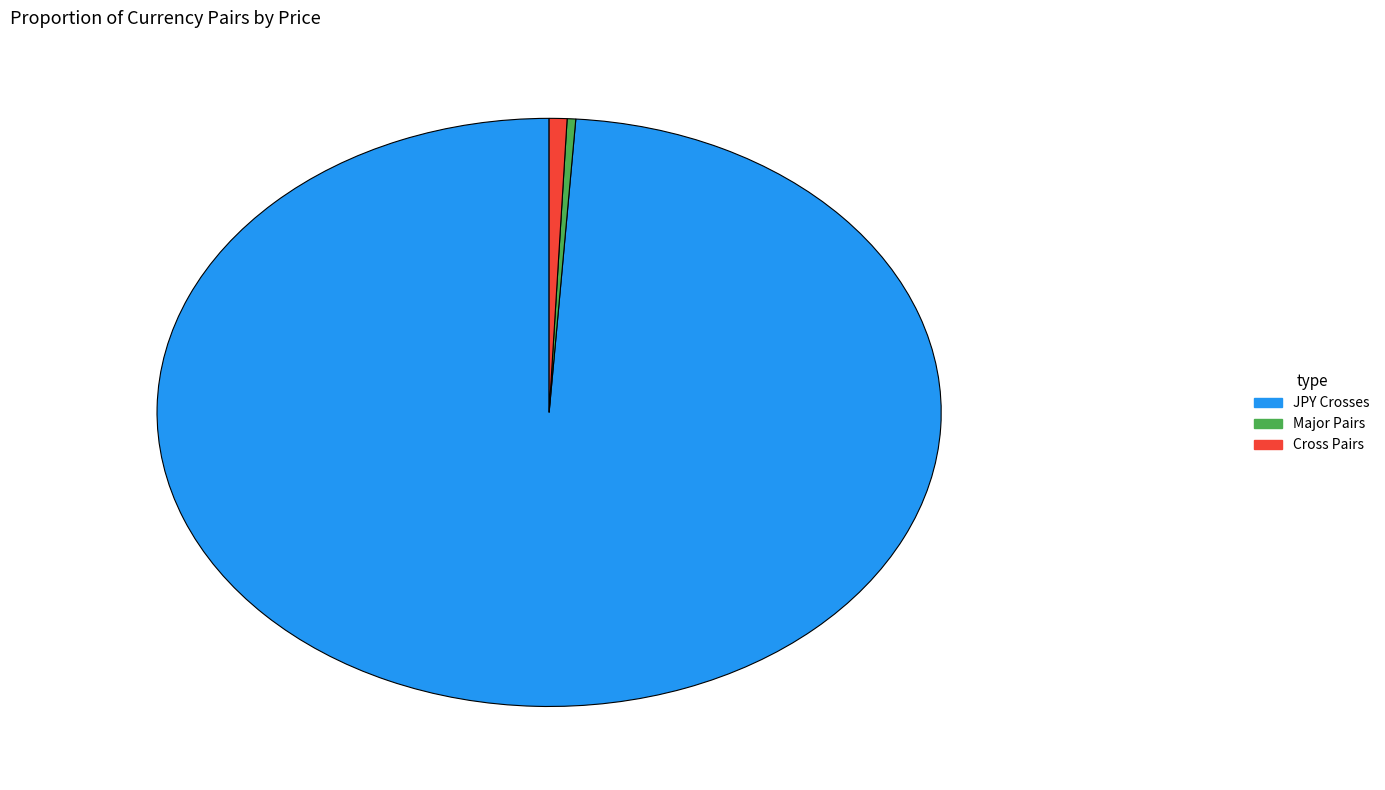

Is the sum of Major Pairs and Cross Pairs greater than half?

No